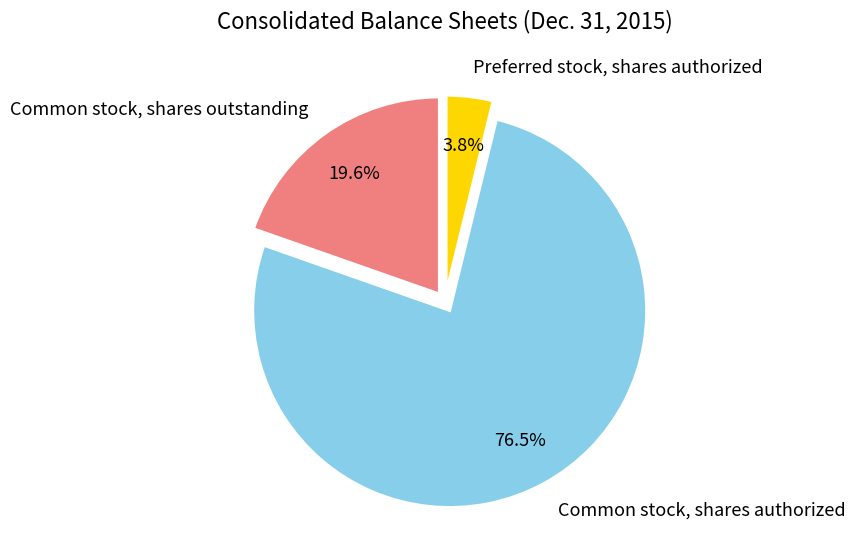

How many segments does this pie chart have?

3